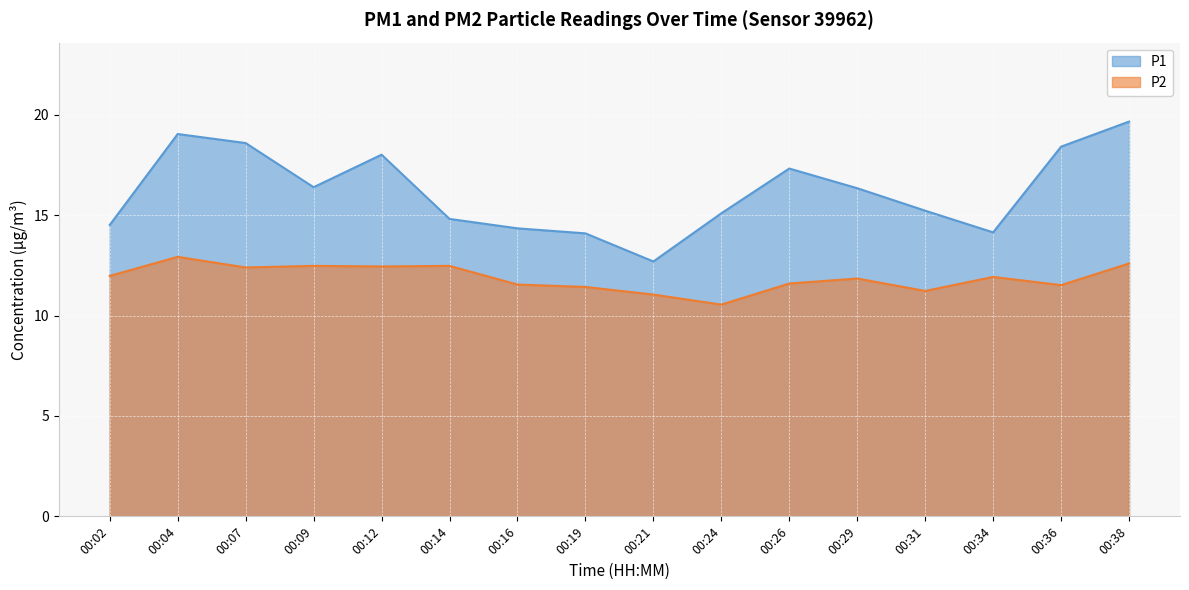

What is the approximate value of P1 at 00:29?

16.4